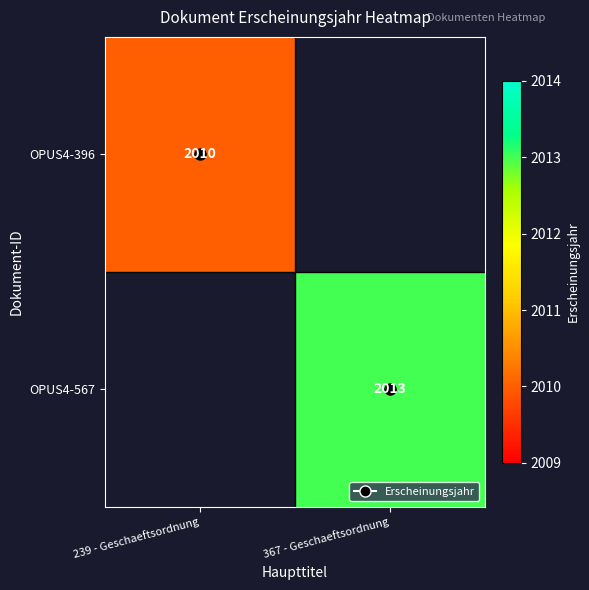

Rank the categories by OPUS4-396 value from highest to lowest.

239 - Geschaeftsordnung, 367 - Geschaeftsordnung